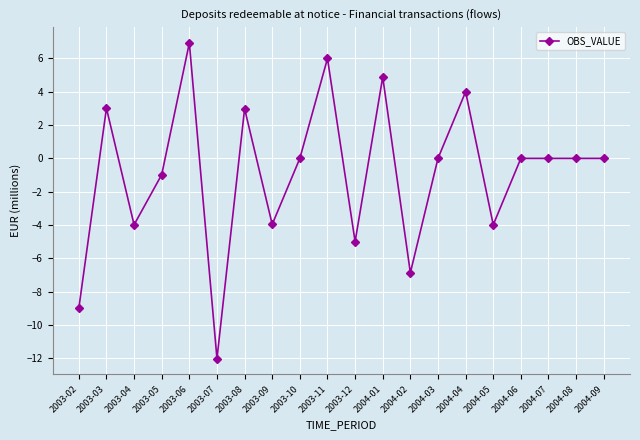

What is the value of the 6th point from the left?

-12.0